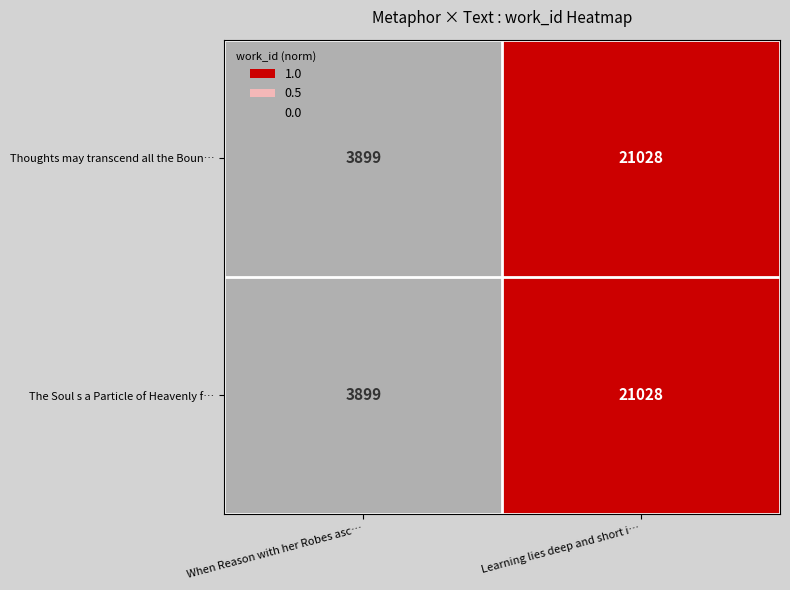

At which category is the sum across all series the highest?

Learning lies deep and short i…